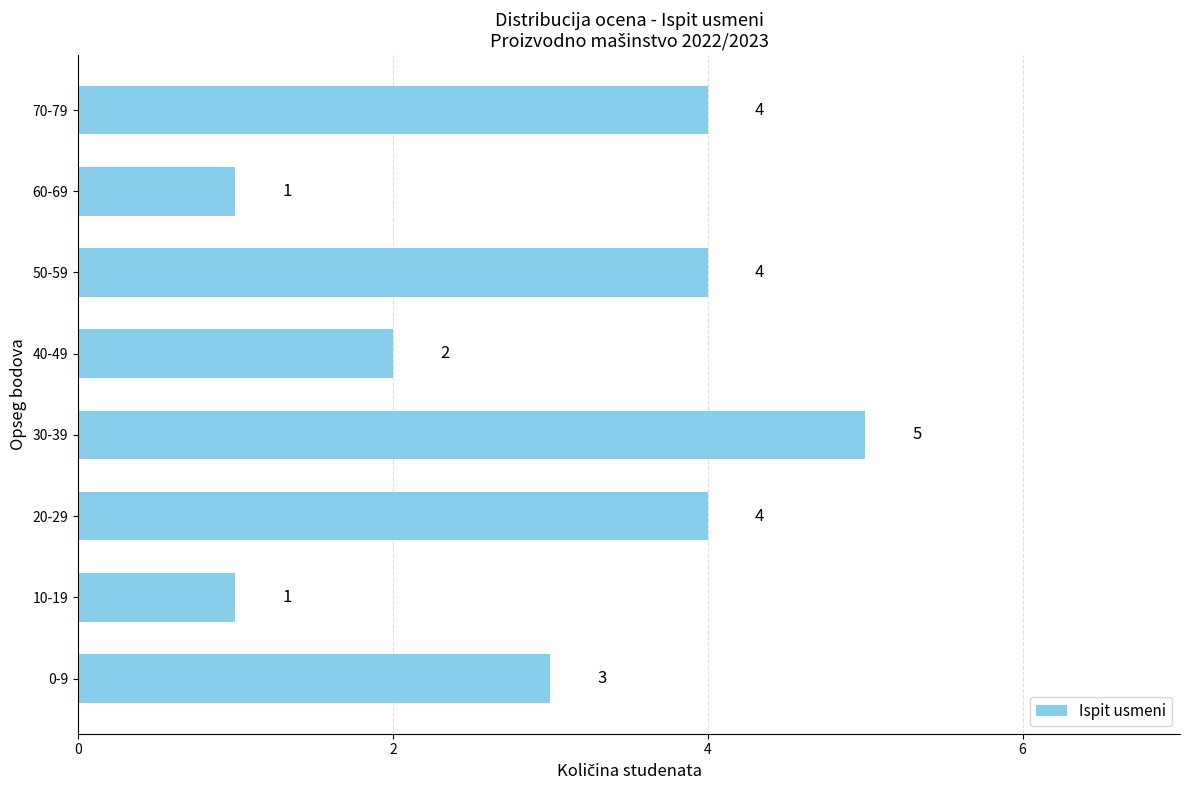

Approximately how many times larger is the value at 30-39 compared to 0-9?

1.7